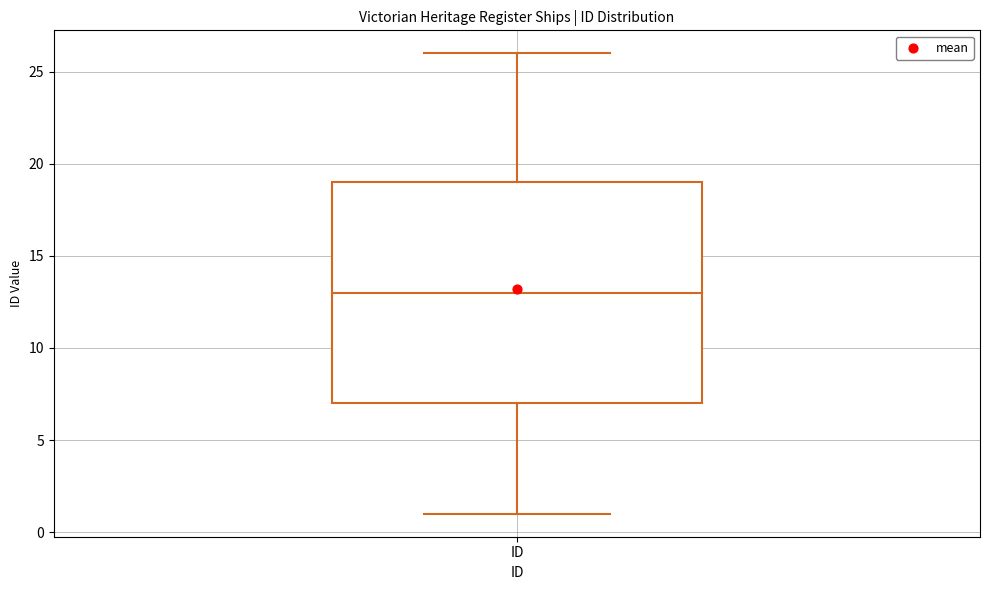

Where is the lower edge of the box for ID on the y-axis? The values are not printed on the chart, so give them approximately, as read against the axis.

7